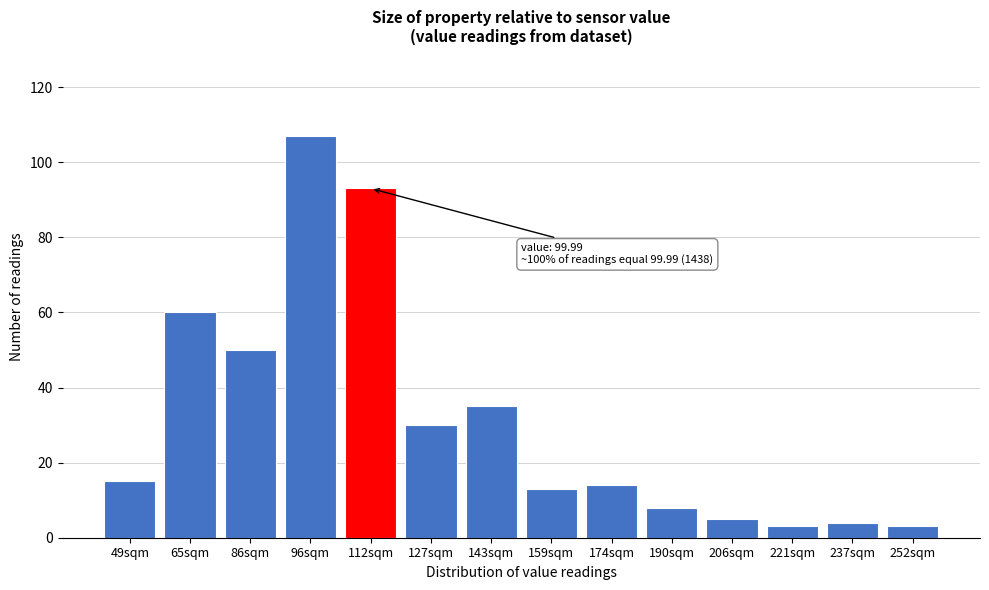

Reading left to right, extract all data points from this chart.

49sqm=15	65sqm=60	86sqm=50	96sqm=107	112sqm=93	127sqm=30	143sqm=35	159sqm=13	174sqm=14	190sqm=8	206sqm=5	221sqm=3	237sqm=4	252sqm=3